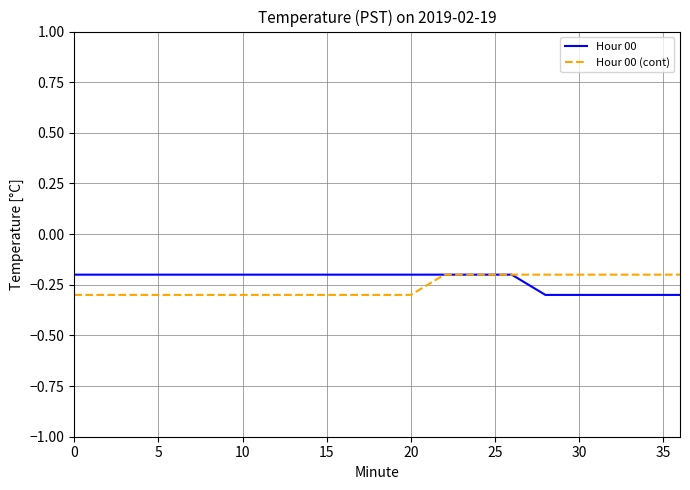

What are all the series names shown in the legend?

Hour 00, Hour 00 (cont)